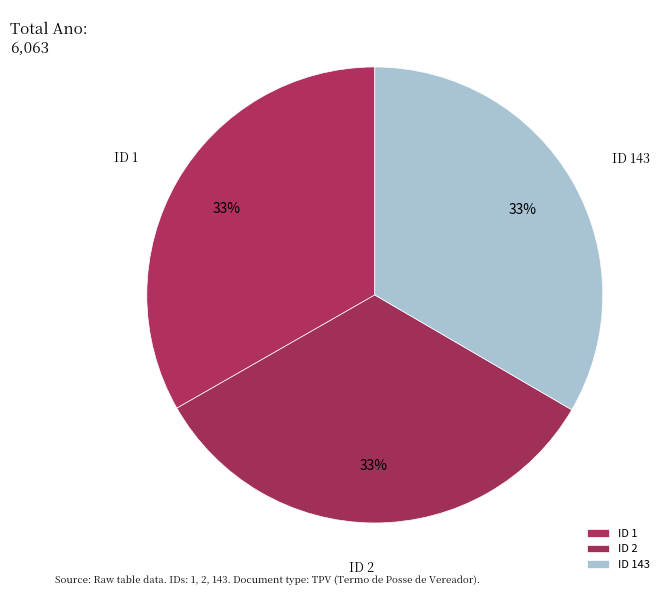

To the nearest percent, what is the combined percentage of ID 2 and ID 143?

67%